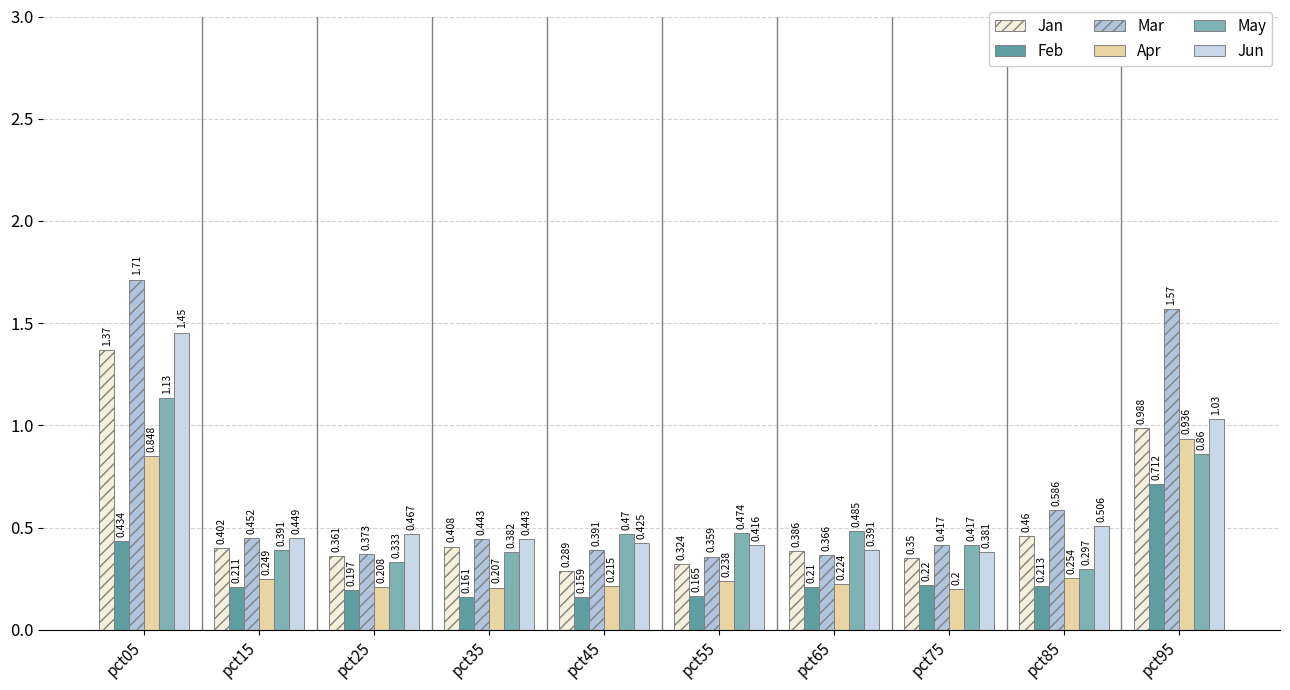

Is it true that Jan equals 0.4 at pct05?

False